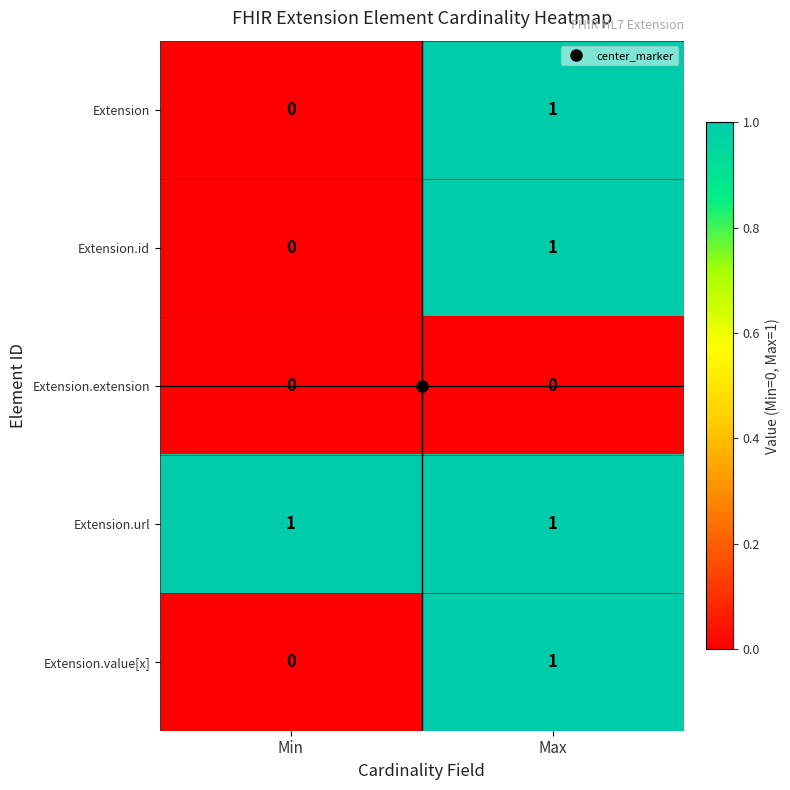

Where is Extension.value[x] nearest to the value 0?

Min